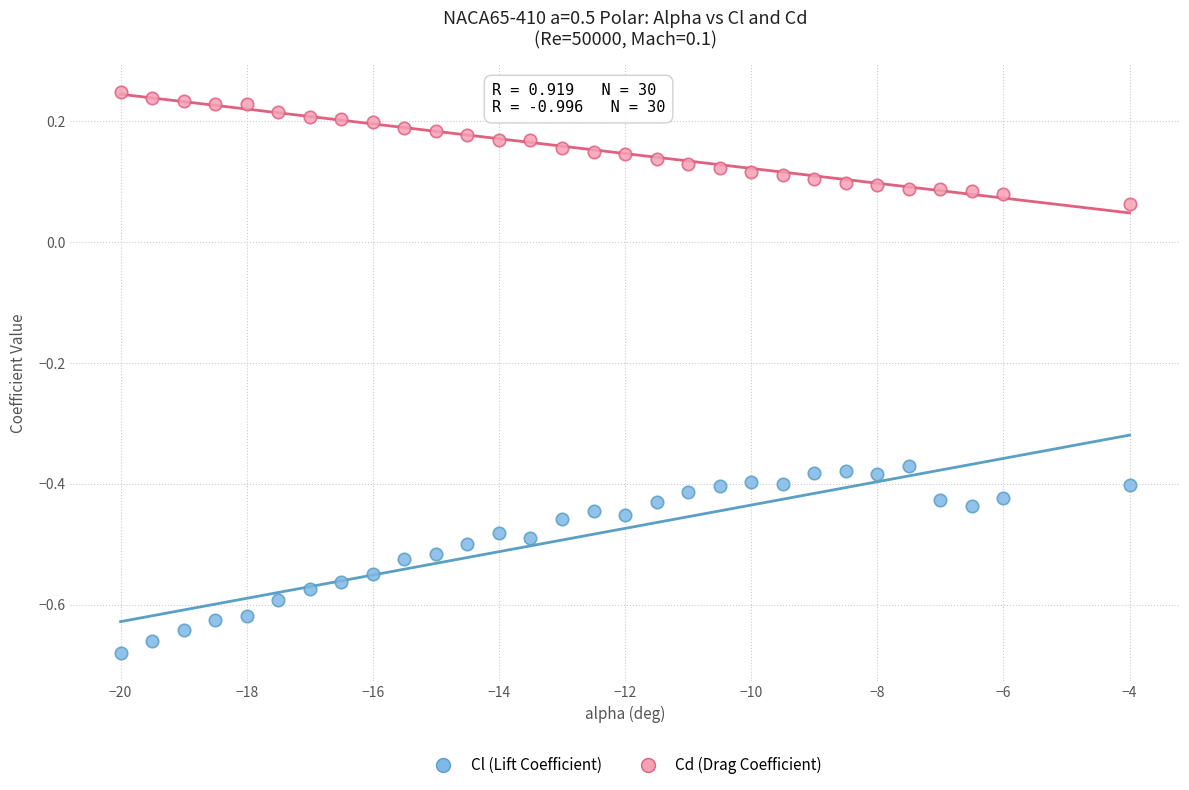

Which series has the largest Y range (max minus min)?

Cl (Lift Coefficient)